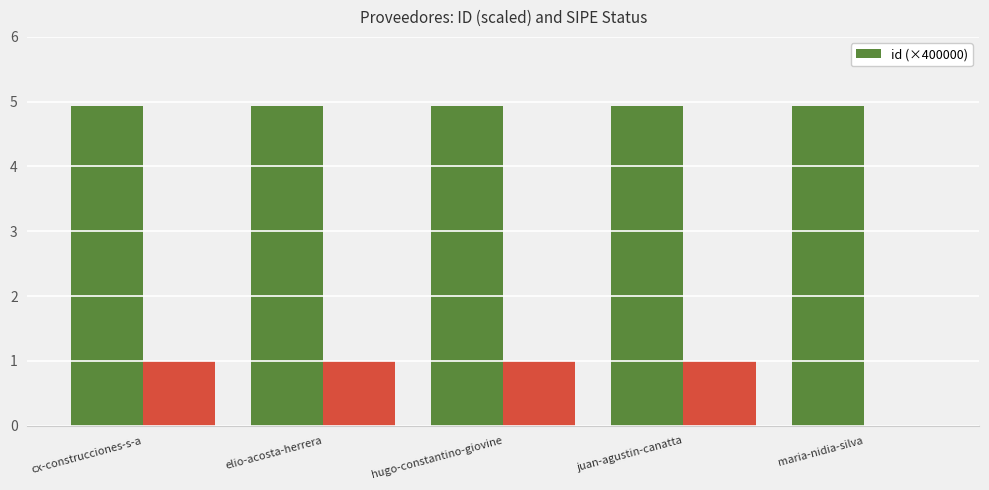

The value at hugo-constantino-giovine is 1.7. True or false?

False